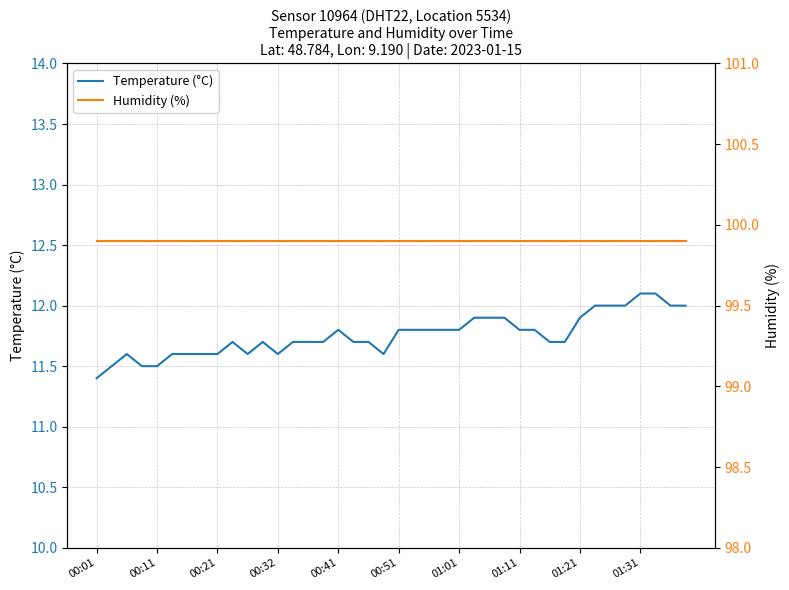

What is the highest value of the Temperature (°C) series?

12.1